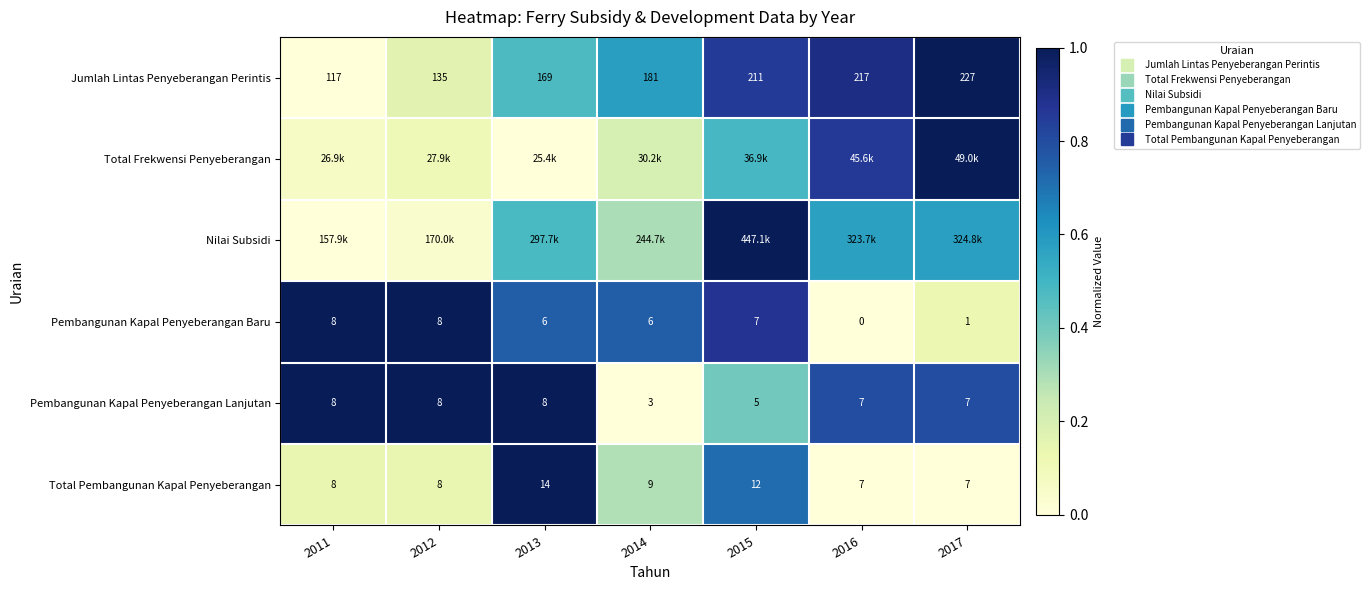

Is it true that Total Pembangunan Kapal Penyeberangan equals 0.1 at 2011?

True